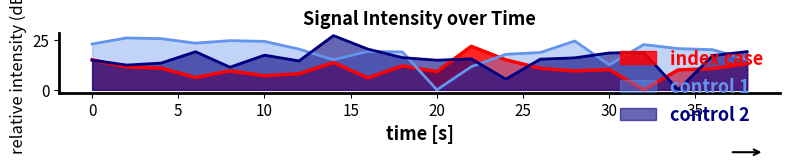

What is the total value across all series at 20?

24.1